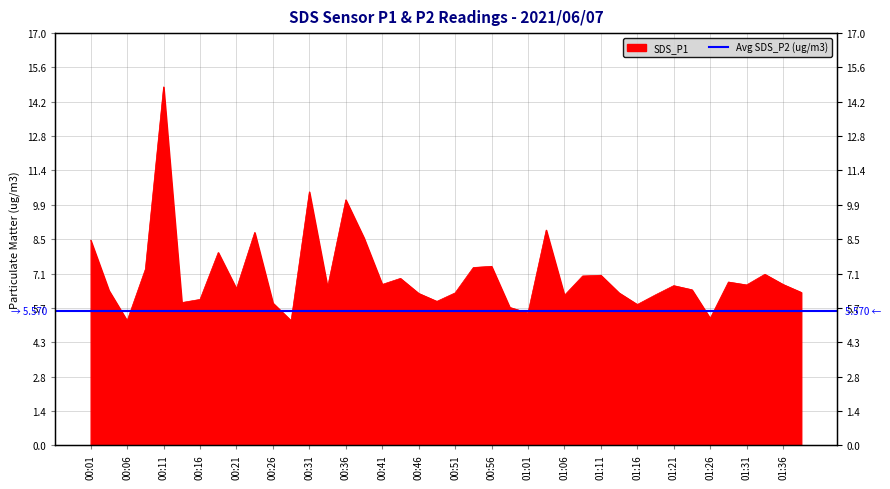

What is the sum of the values at 00:49 and 01:36?

12.6